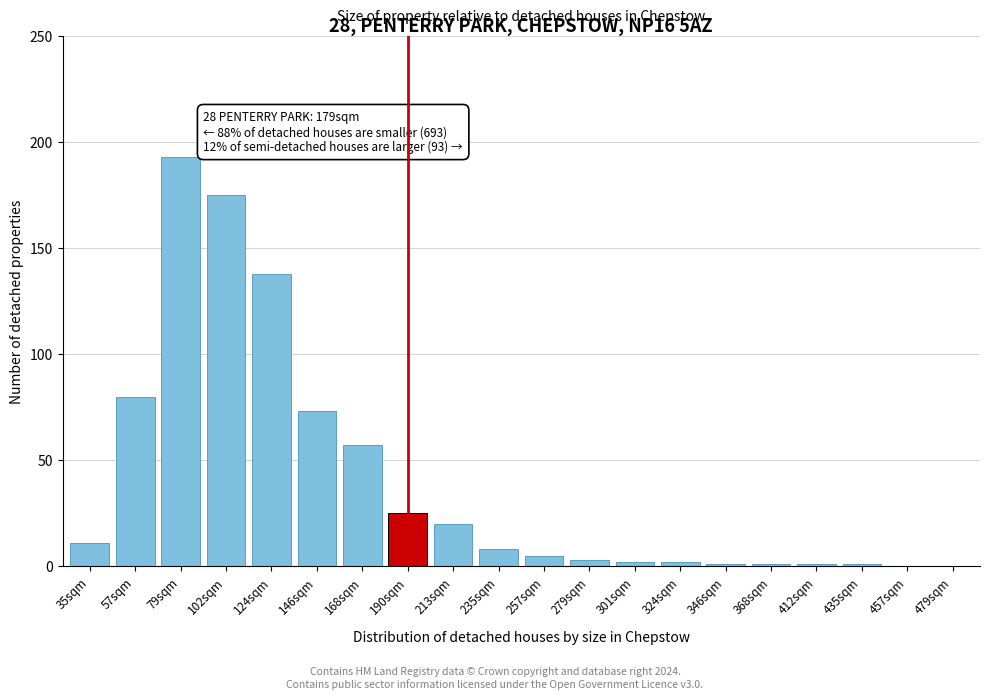

Reading left to right, extract all data points from this chart.

35sqm=11	57sqm=80	79sqm=193	102sqm=175	124sqm=138	146sqm=73	168sqm=57	190sqm=25	213sqm=20	235sqm=8	257sqm=5	279sqm=3	301sqm=2	324sqm=2	346sqm=1	368sqm=1	412sqm=1	435sqm=1	457sqm=0	479sqm=0